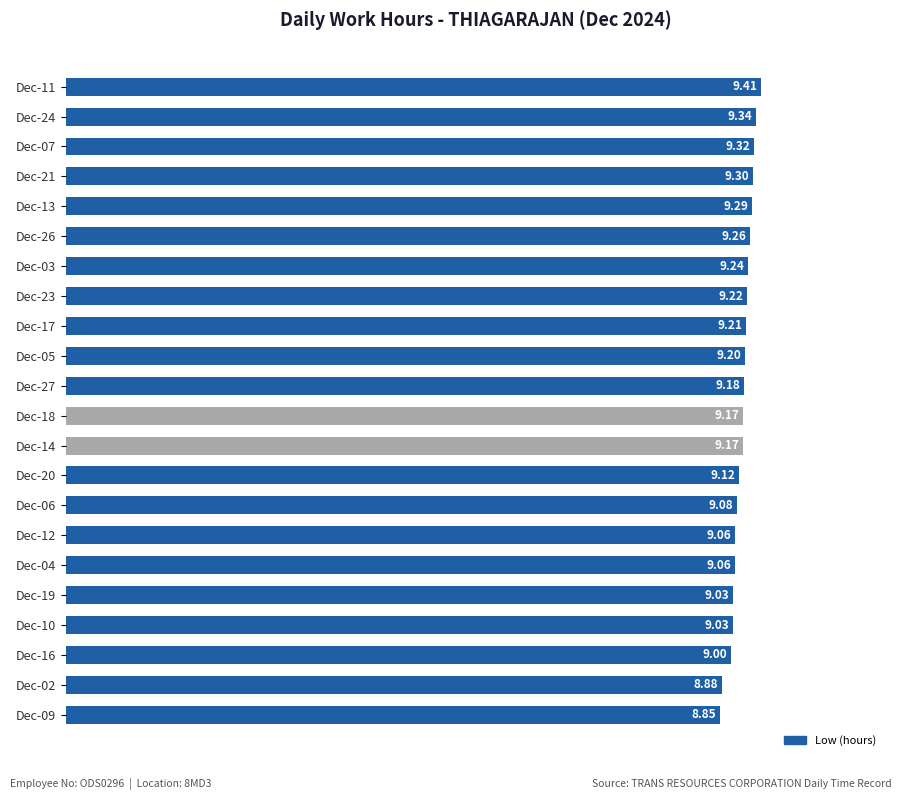

What is the difference between the maximum and second lowest values?

0.5